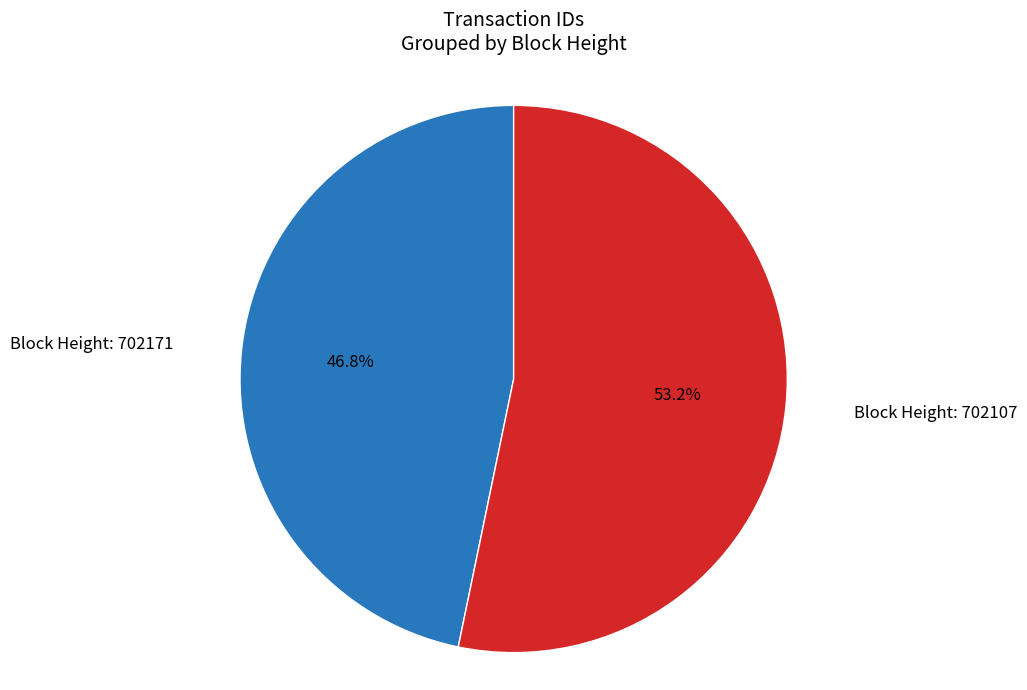

Is there any slice that represents more than half of the pie?

Yes